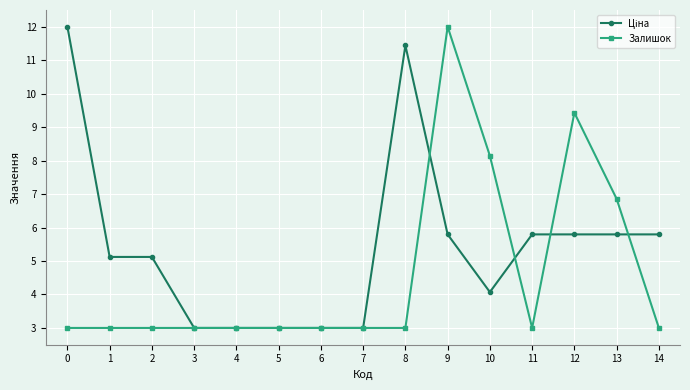

What is the value of the Залишок point at the 12th from the left?

3.0